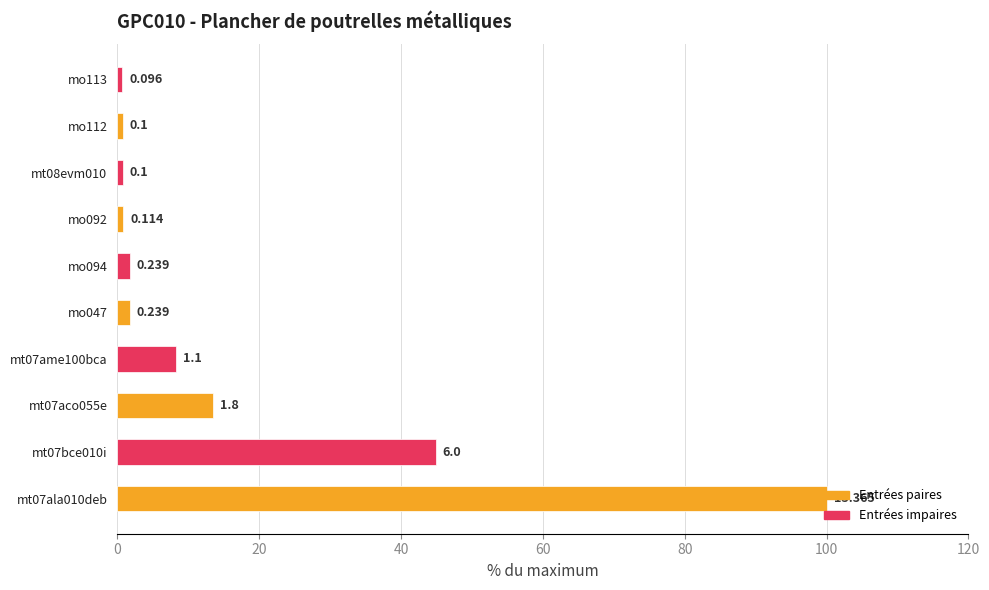

Are the bars horizontal?

Yes